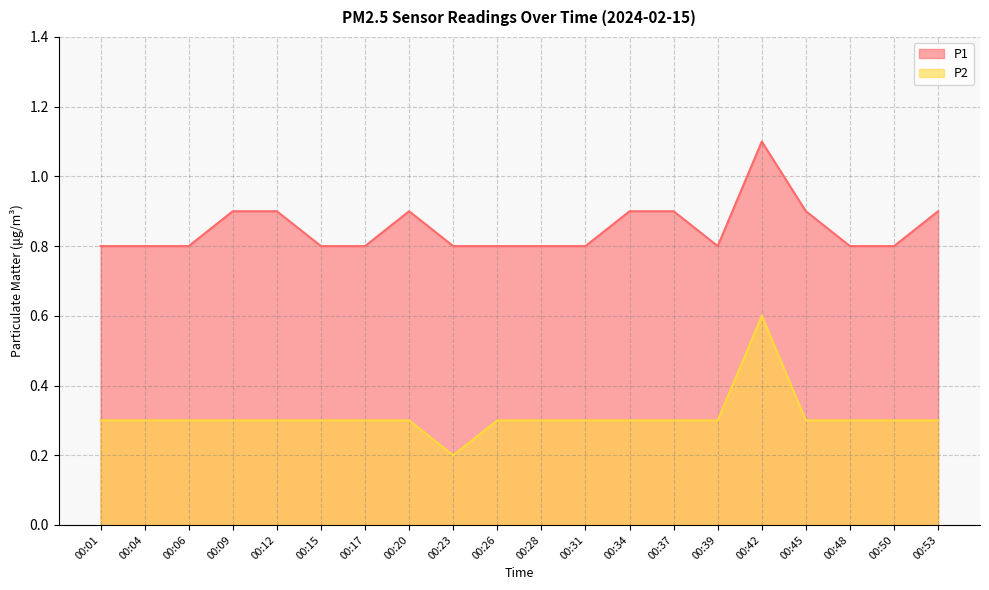

Rank the categories by P2 value from lowest to highest.

00:23, 00:01, 00:04, 00:06, 00:09, 00:12, 00:15, 00:17, 00:20, 00:26, 00:28, 00:31, 00:34, 00:37, 00:39, 00:45, 00:48, 00:50, 00:53, 00:42